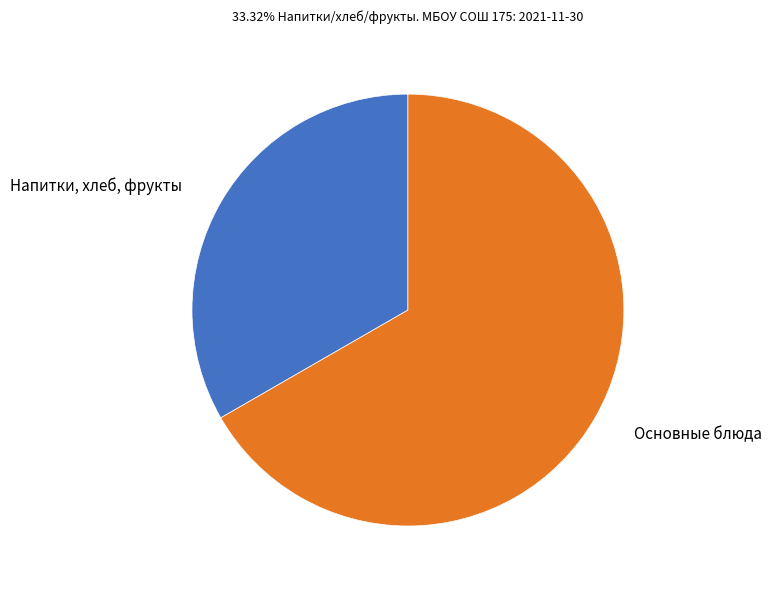

Is there a majority slice in this chart?

Yes